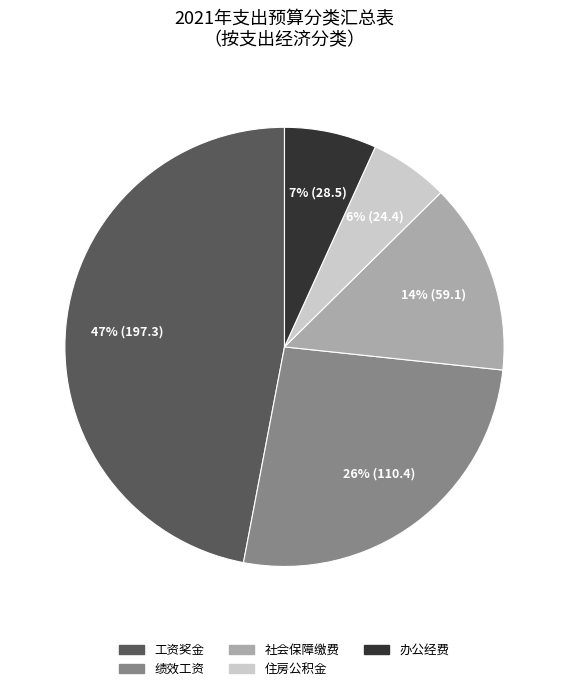

Is there any slice that represents more than half of the pie?

No